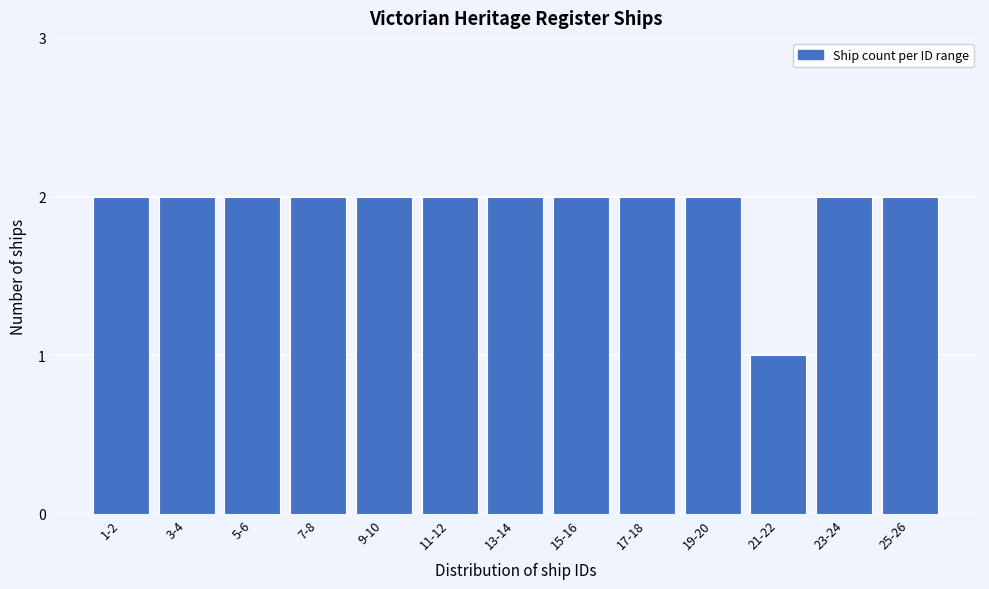

Reading left to right, transcribe all the data shown in this chart.

2	2	2	2	2	2	2	2	2	2	1	2	2